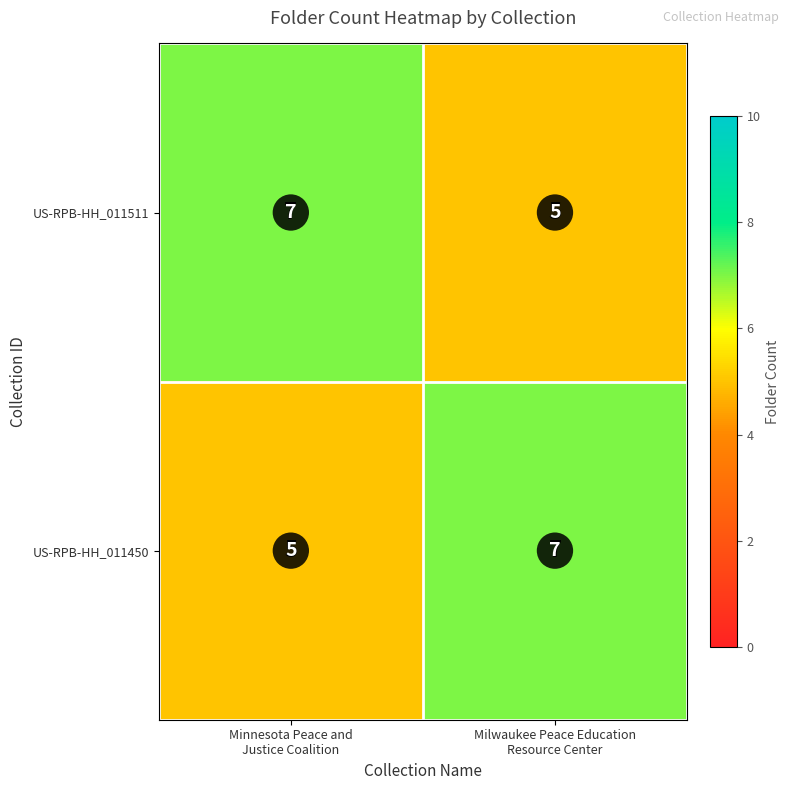

What is the difference between the highest and lowest values at Minnesota Peace and
Justice Coalition?

2